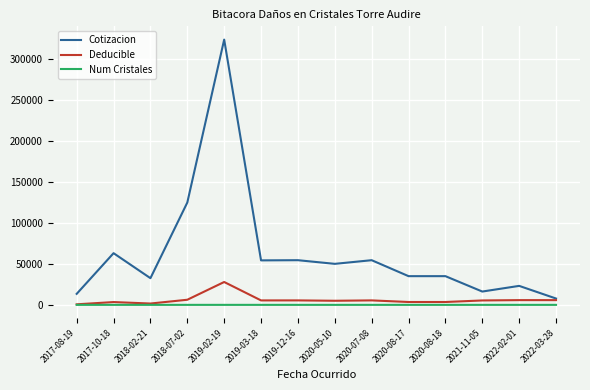

Which series changed the most between 2017-10-18 and 2021-11-05?

Cotizacion